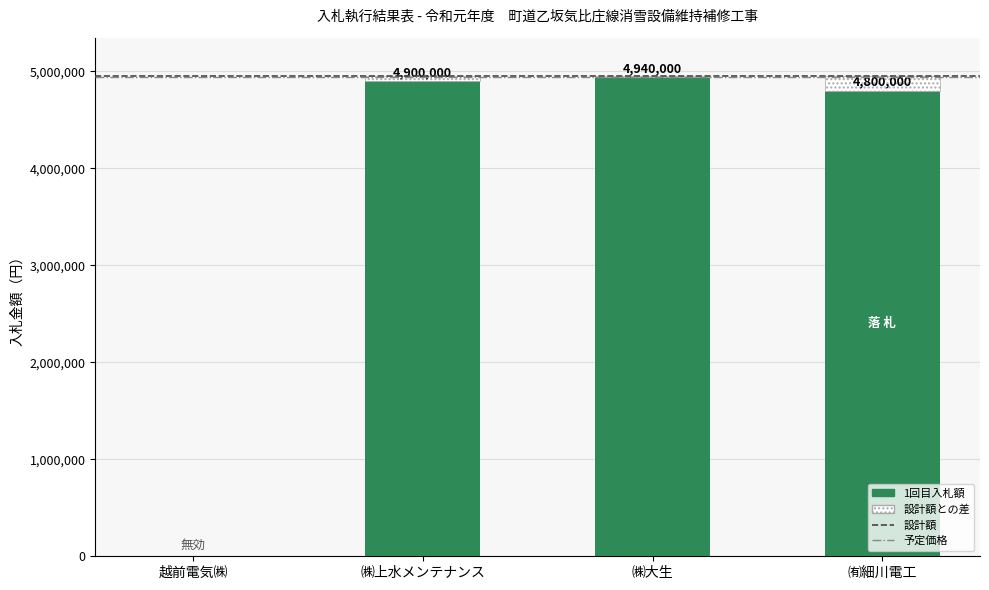

How many bars are there in each group?

2